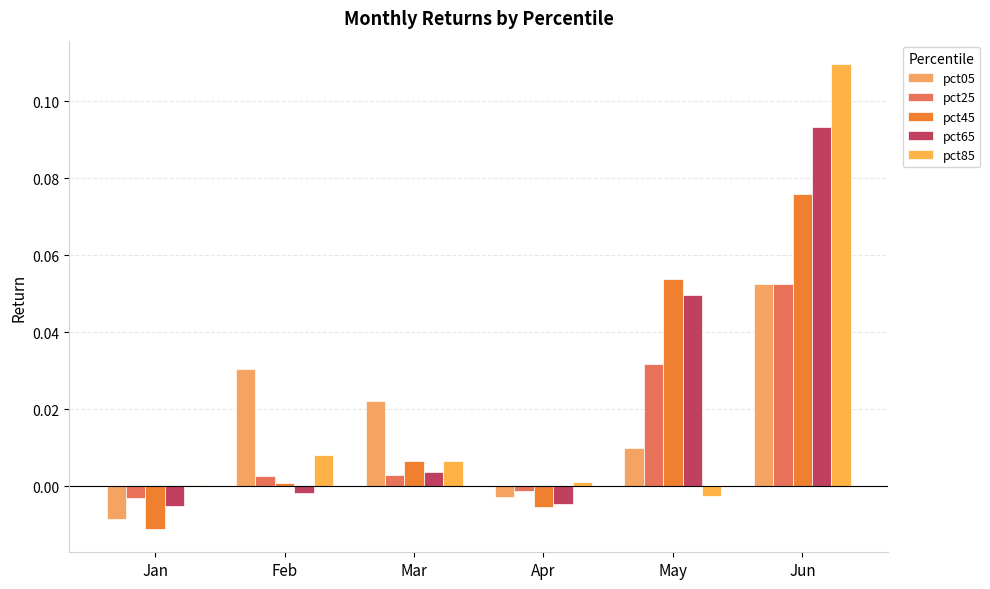

What is the sum of all pct85 values?

0.1